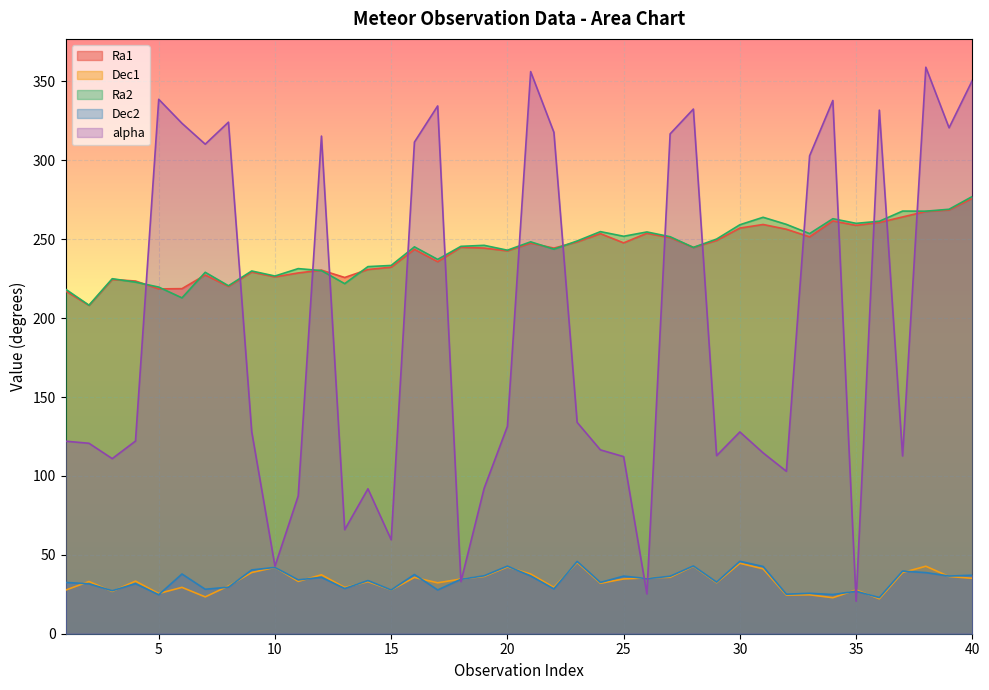

True or false: Ra2 and alpha intersect in this chart.

True